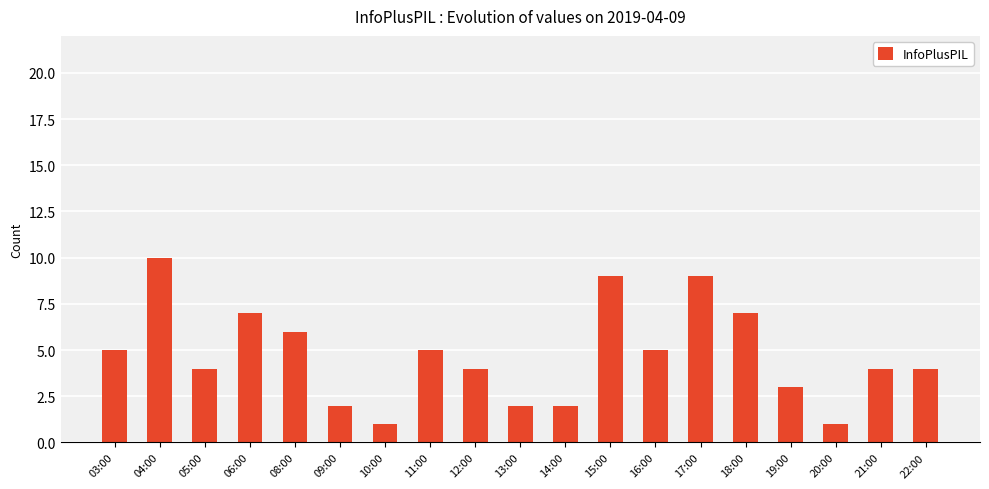

What is the label of the 16th bar from the left?

19:00